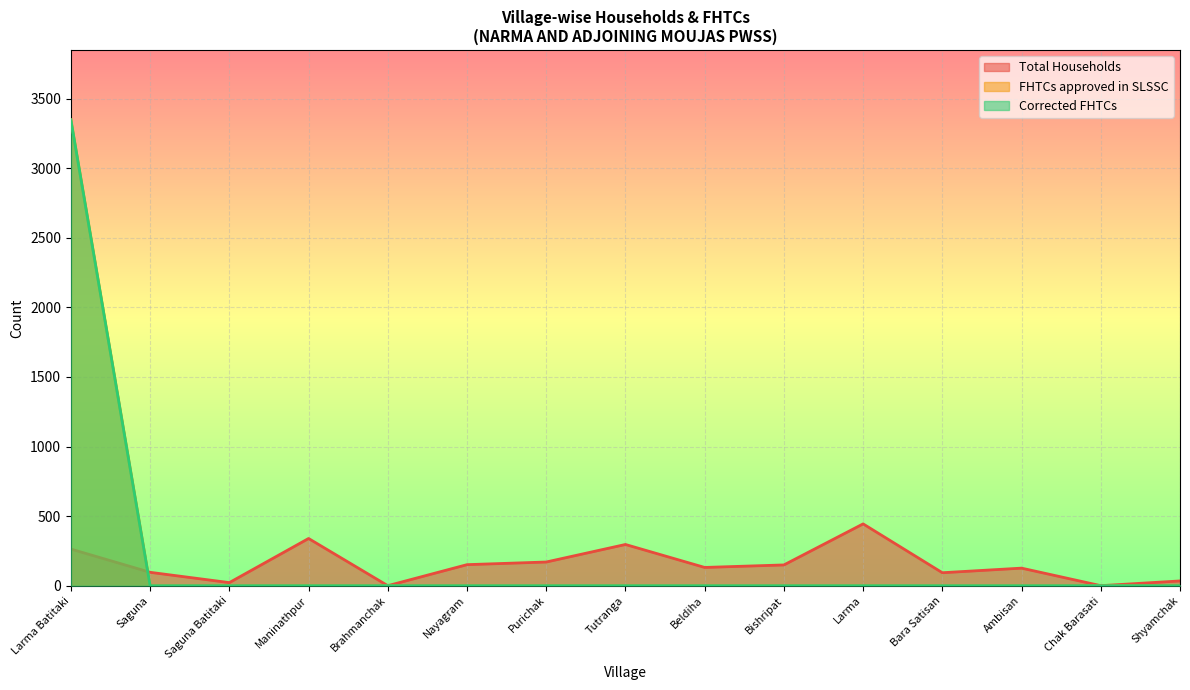

Where do Total Households and FHTCs approved in SLSSC first cross each other?

Larma Batitaki and Saguna